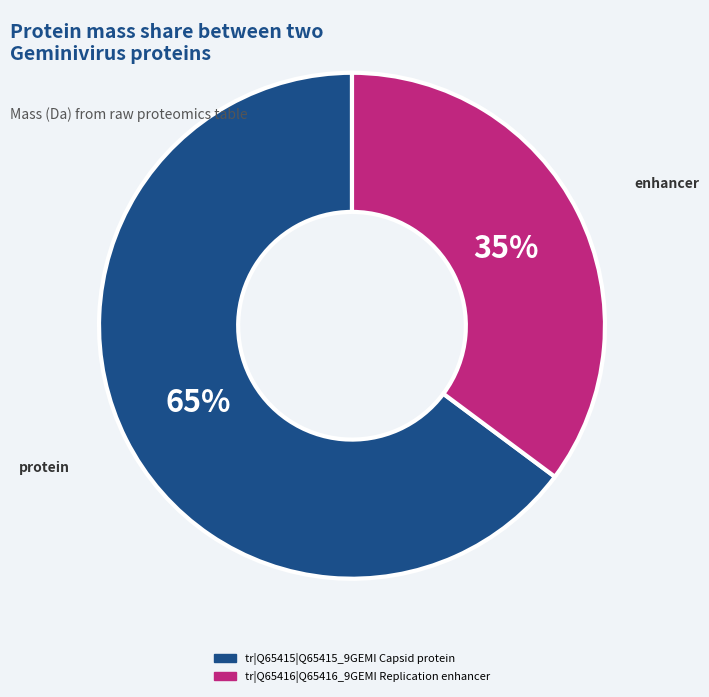

Between tr|Q65416|Q65416_9GEMI Replication enhancer and tr|Q65415|Q65415_9GEMI Capsid protein, which is larger?

tr|Q65415|Q65415_9GEMI Capsid protein